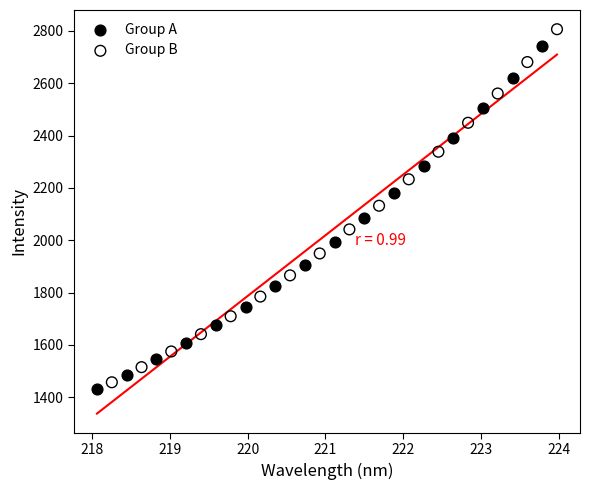

Which series reaches the maximum Y coordinate?

Group B